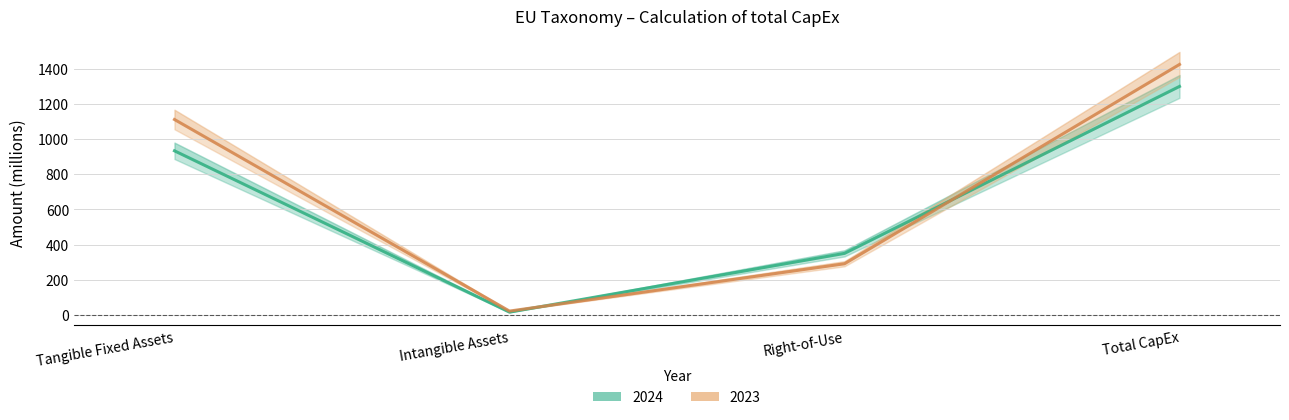

Rank the series by their average value, from lowest to highest.

2024, 2023